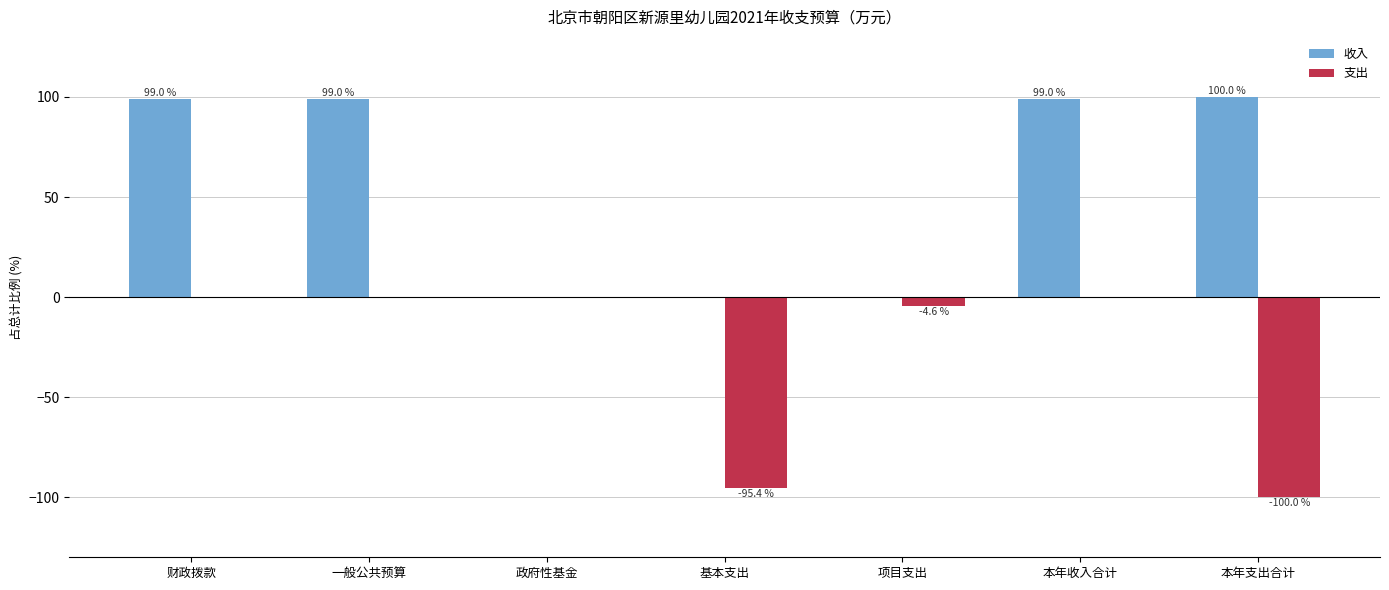

Which label corresponds to the largest value in the chart?

本年支出合计